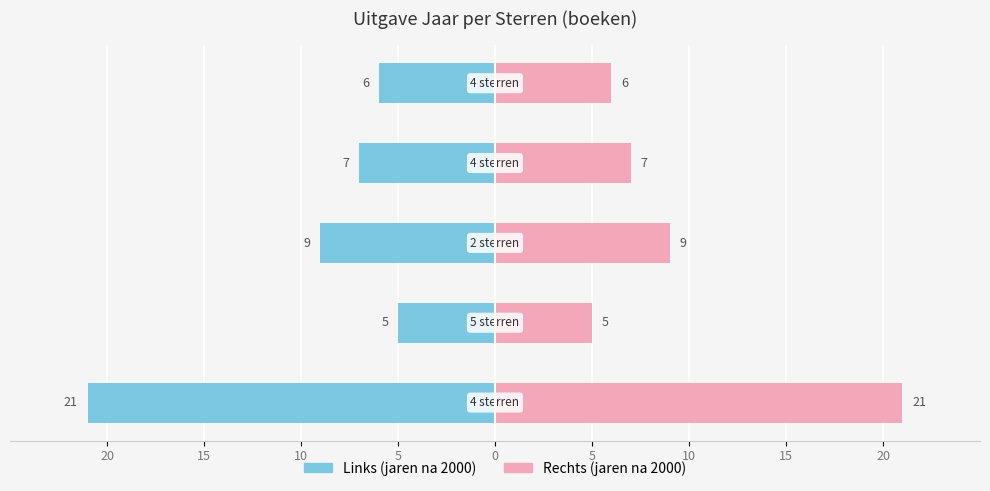

What is the spread (max minus min) of values at 0?

12